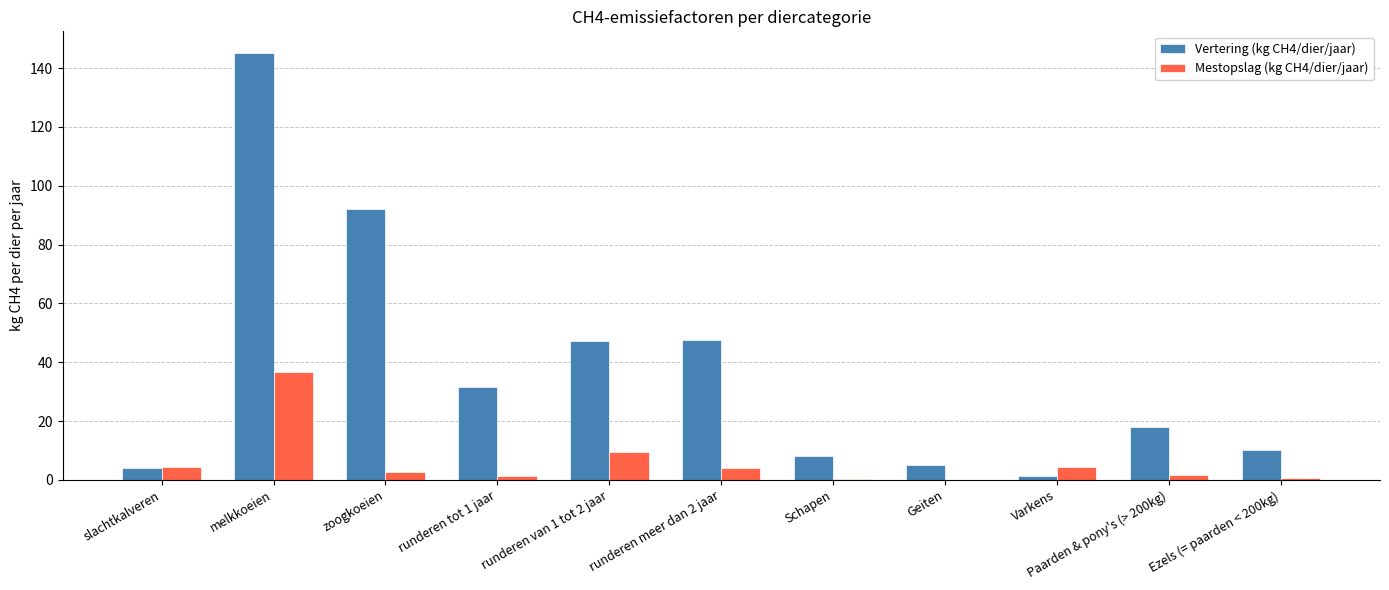

Between slachtkalveren and runderen van 1 tot 2 jaar, which series saw the biggest shift?

Vertering (kg CH4/dier/jaar)